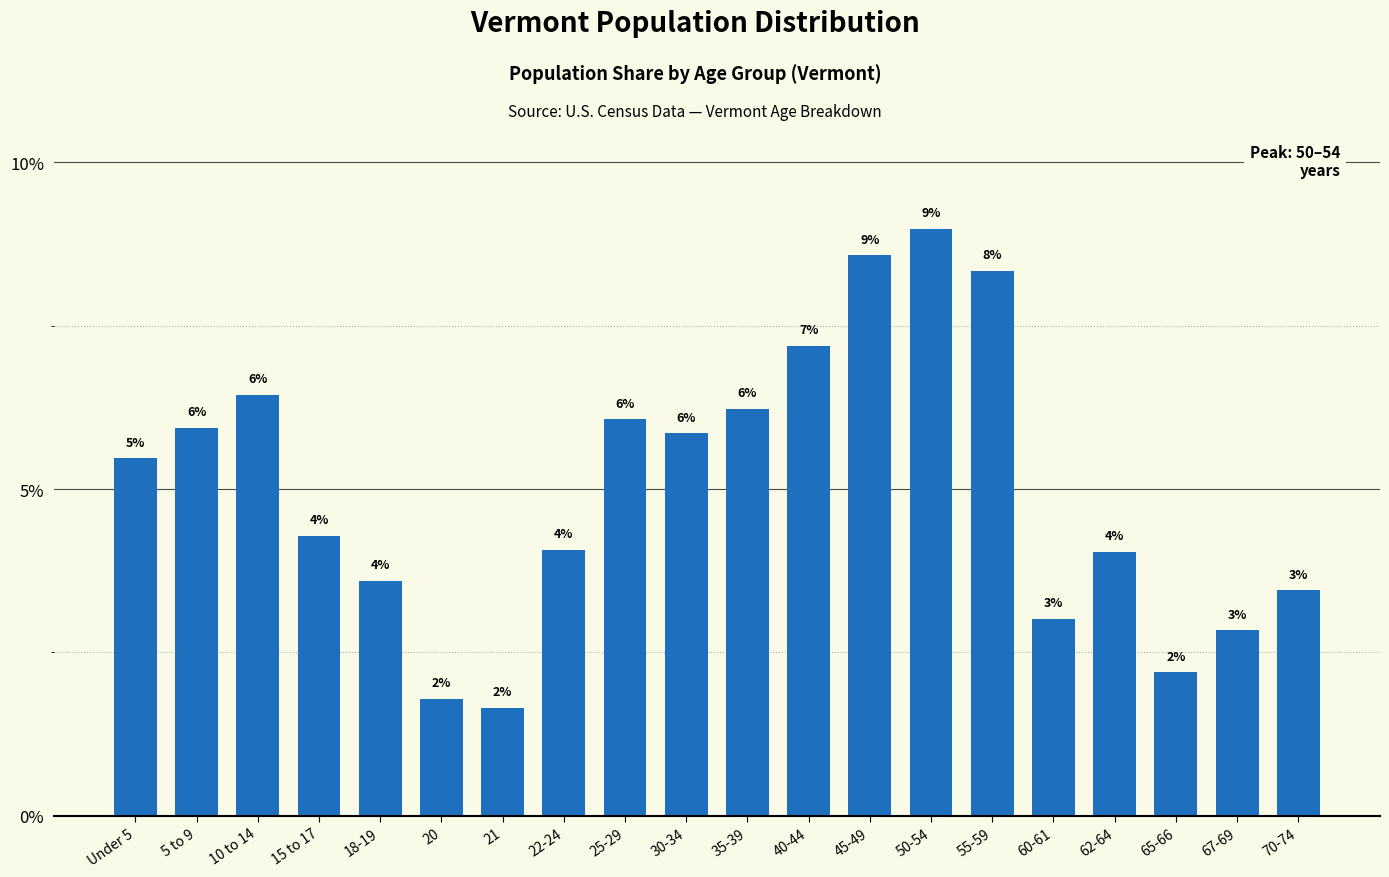

How many bars are there in total?

20